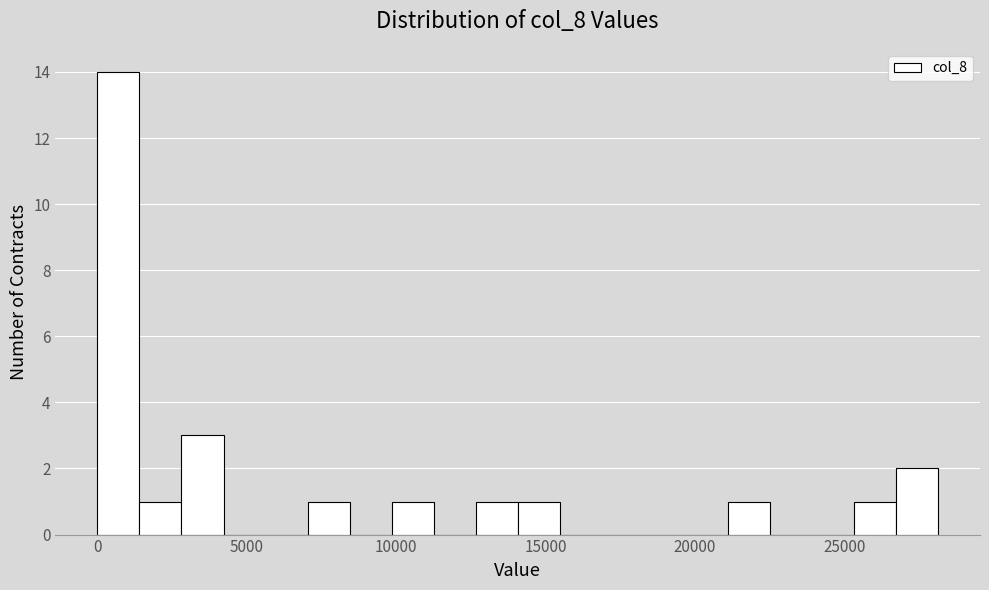

Around what value on the x-axis is the tallest bar? Give the approximate position of its centre, as read against the axis.

500